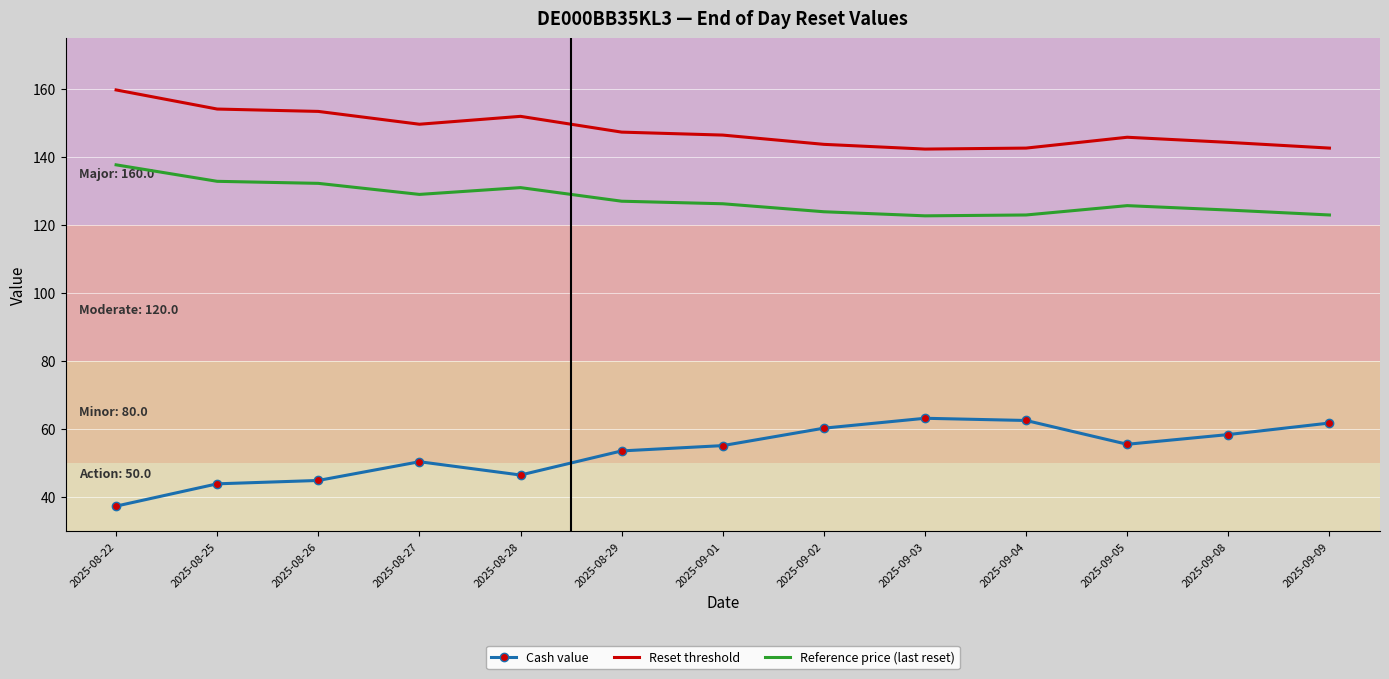

What is the approximate value of Cash value at 2025-09-08?

58.4